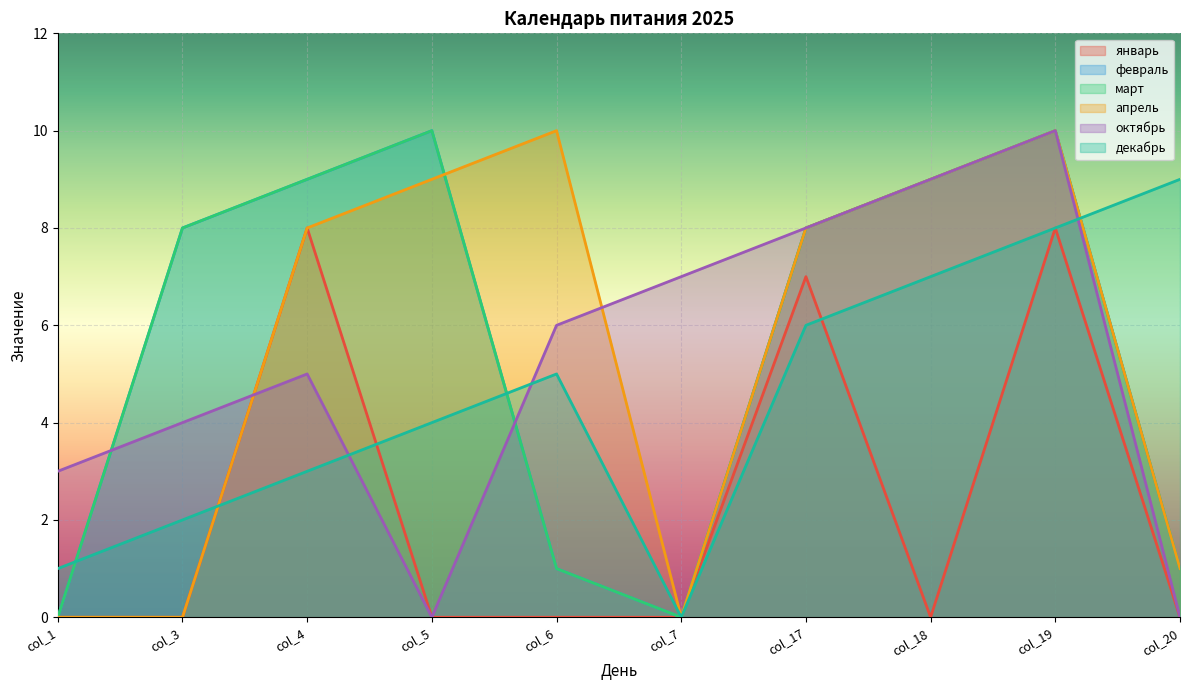

The октябрь series shows 5 at col_4. True or false?

True